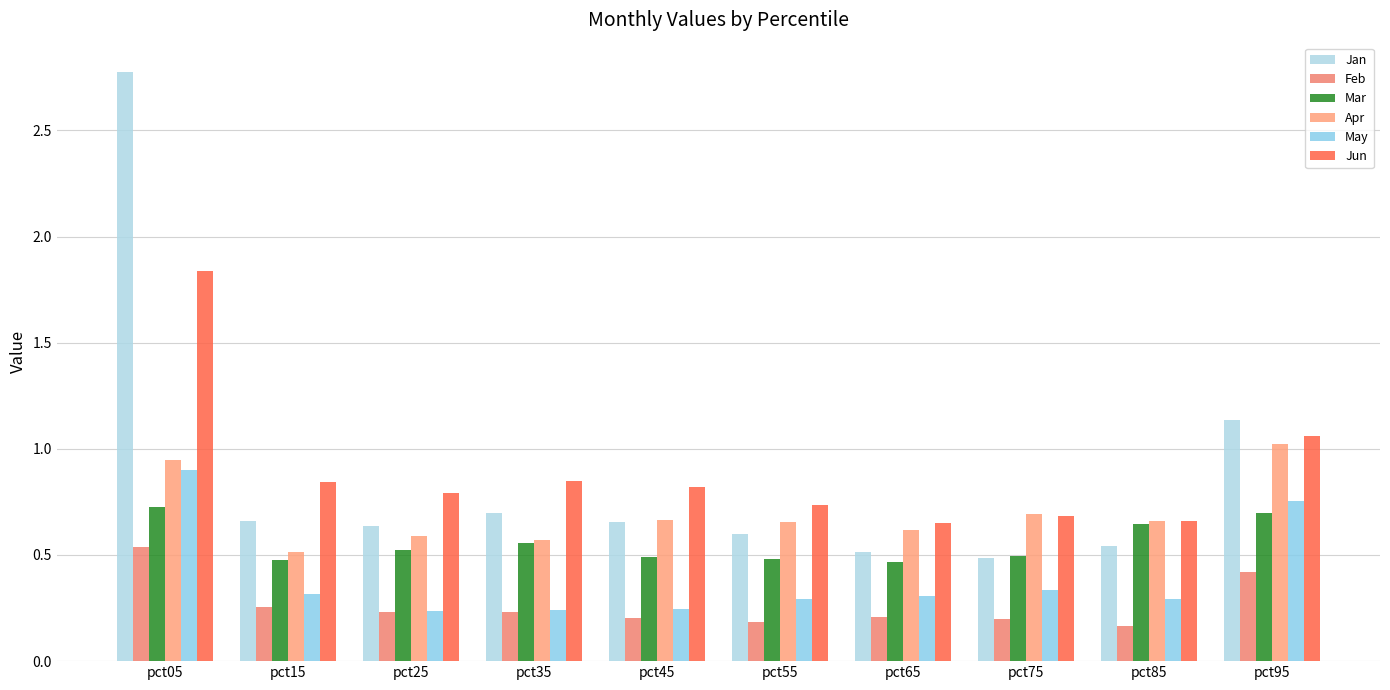

Which series changed the most between pct25 and pct65?

Jun